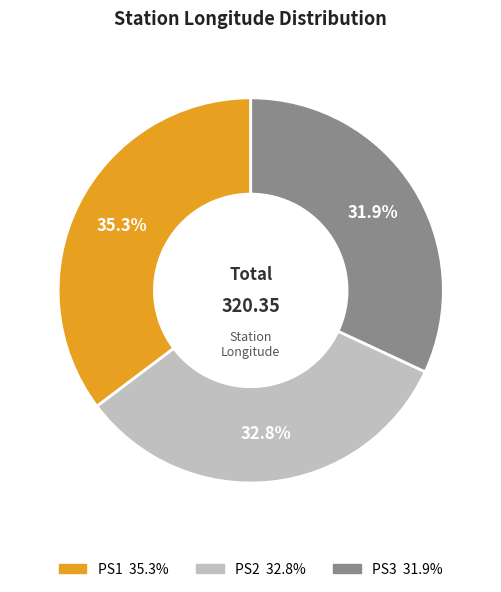

To the nearest percent, what is the difference between the largest and smallest slice percentages?

3%